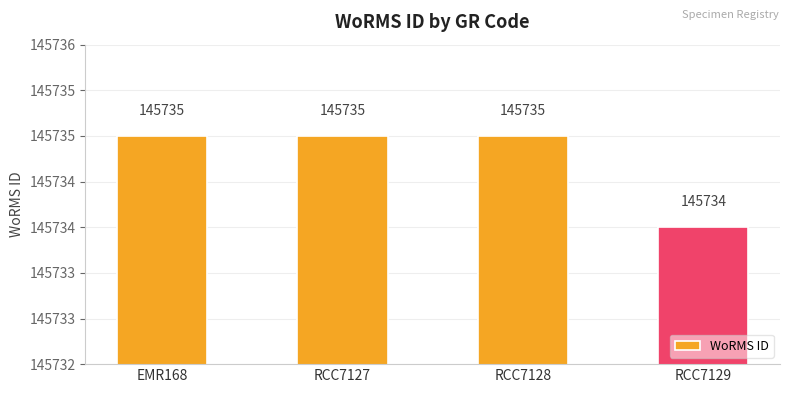

Reading left to right, list all the values displayed in this chart.

145735	145735	145735	145734